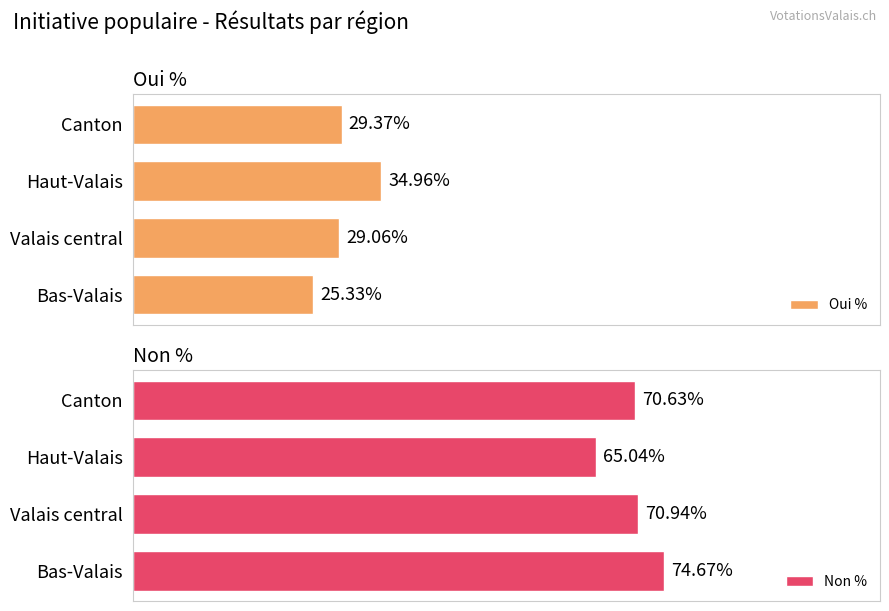

True or false: Oui % has a value of 35.0 at Haut-Valais.

True